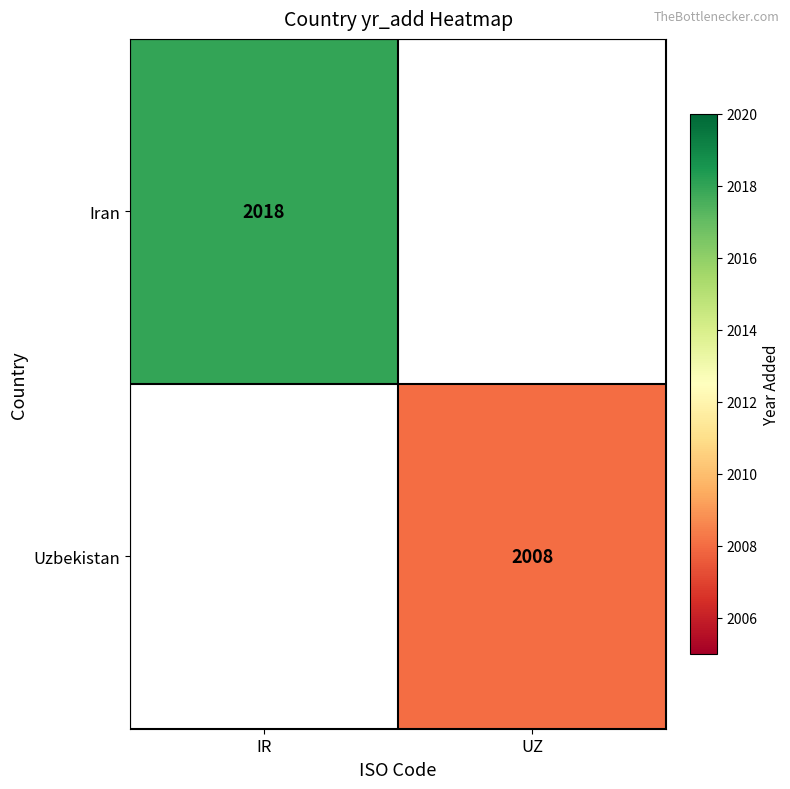

The value of Iran at IR is 3377. True or false?

False